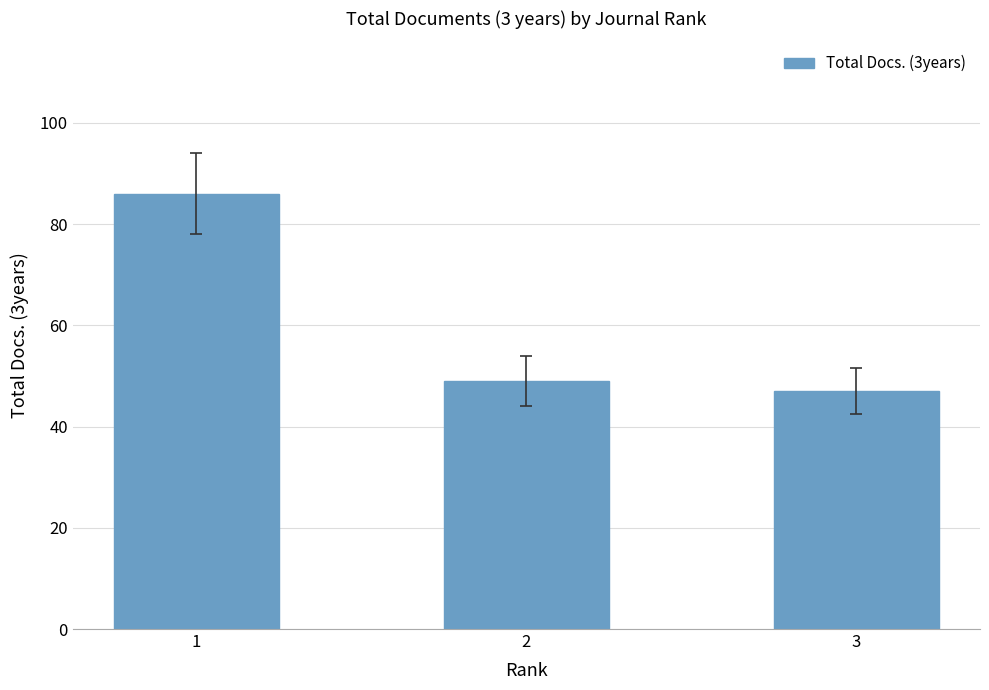

Does the chart contain stacked bars?

No